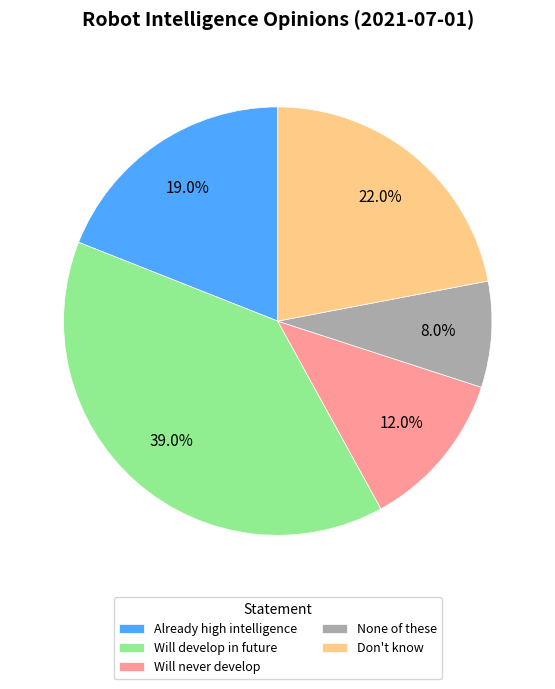

Do Don't know and Already high intelligence together represent more than half of the pie?

No